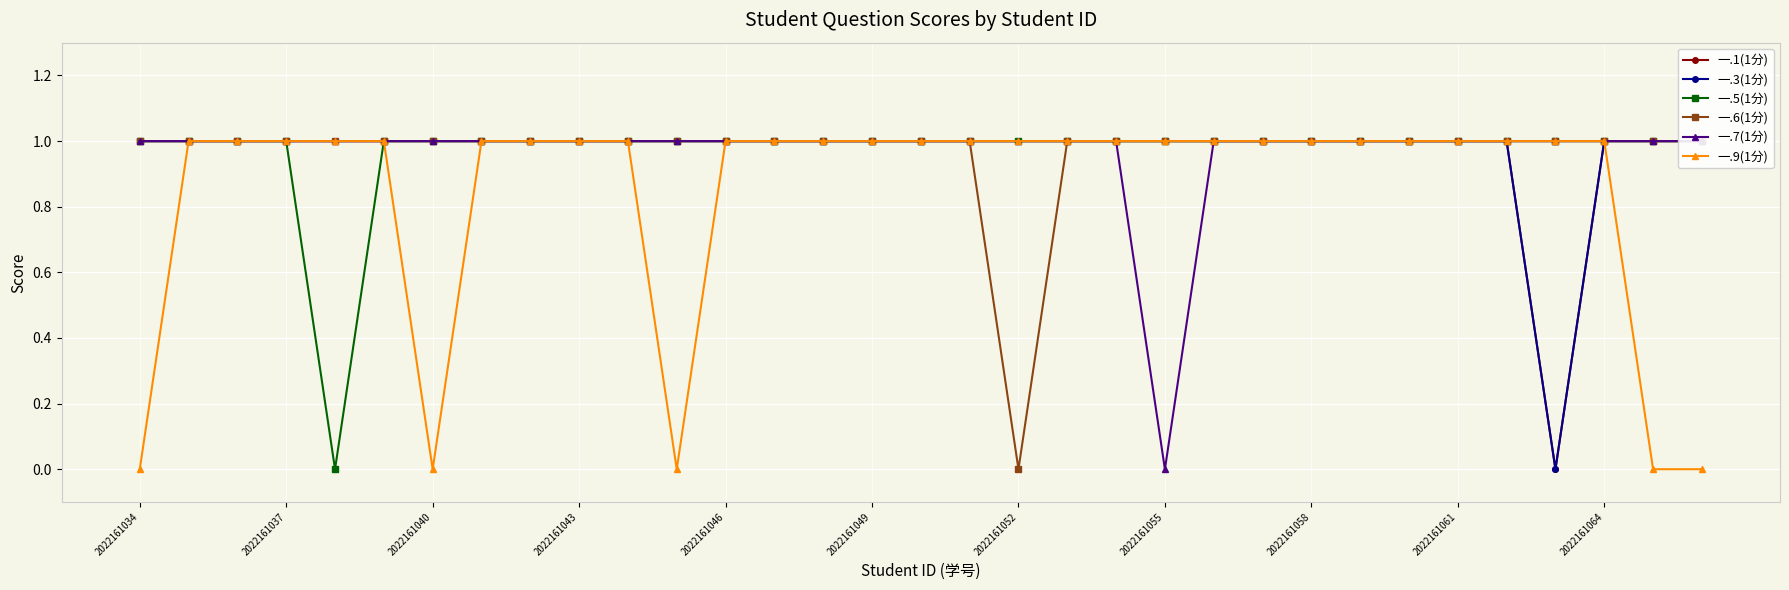

True or false: 一.9(1分) has a value of 1 at 2022161064.

True